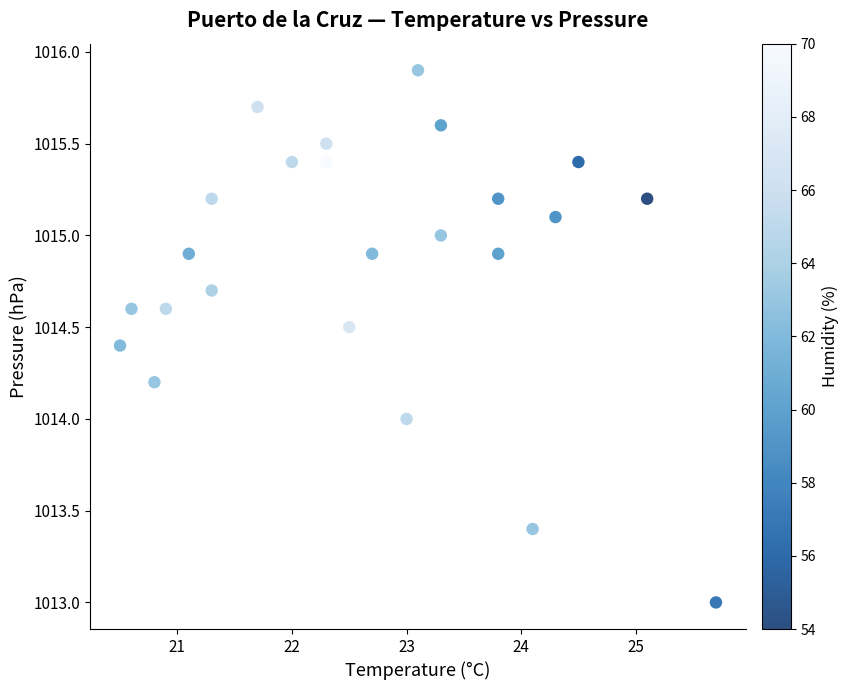

What is the range of X values (max minus min)?

5.2